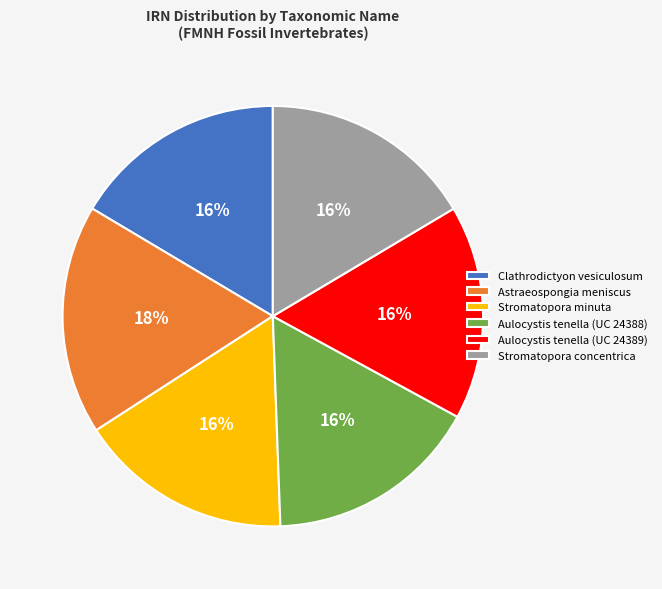

To the nearest percent, what is the combined percentage of Stromatopora minuta and Aulocystis tenella (UC 24389)?

33%